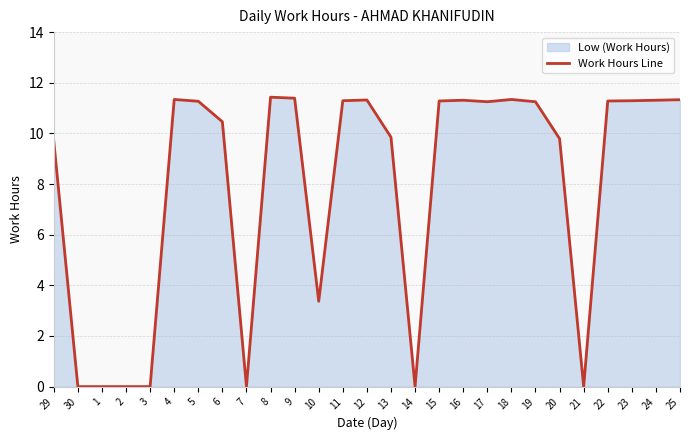

How many values are above zero?

20